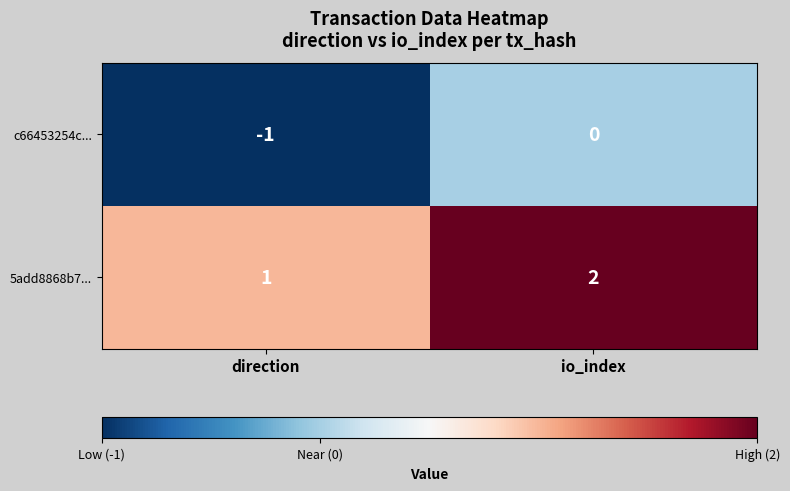

What is the sum of the 5add8868b7... values at direction and io_index?

3